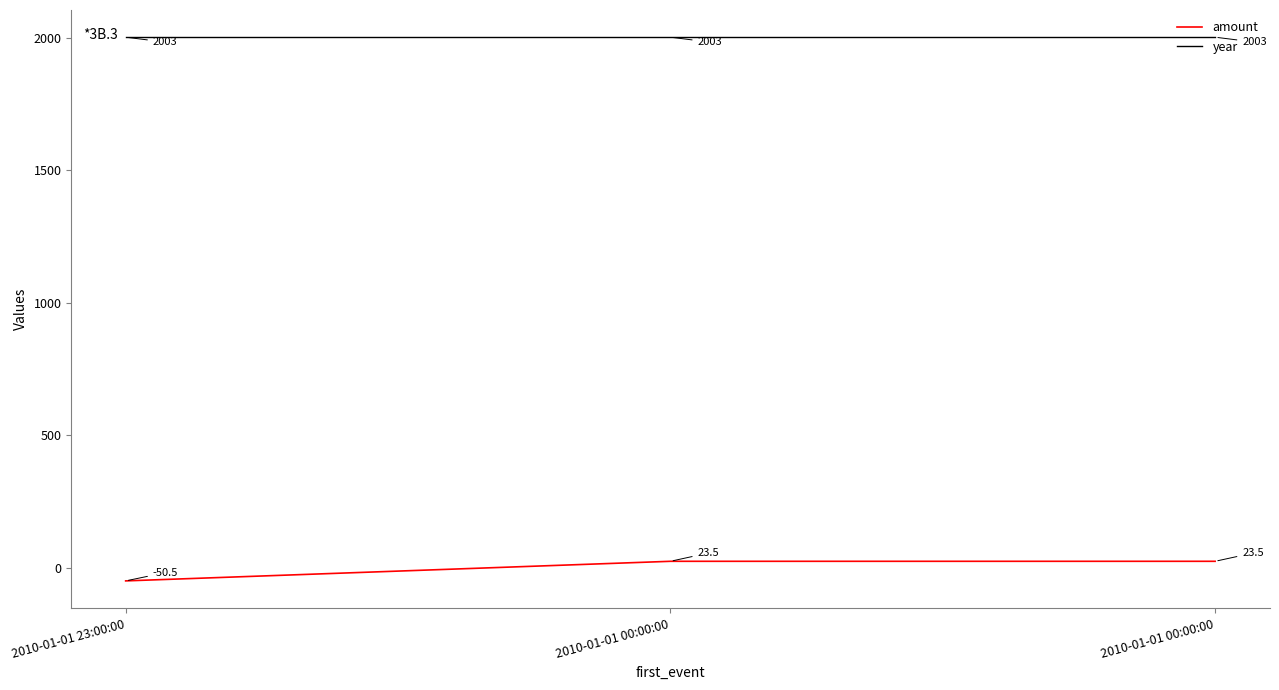

What is the approximate value of year at 2010-01-01 23:00:00?

2003.0